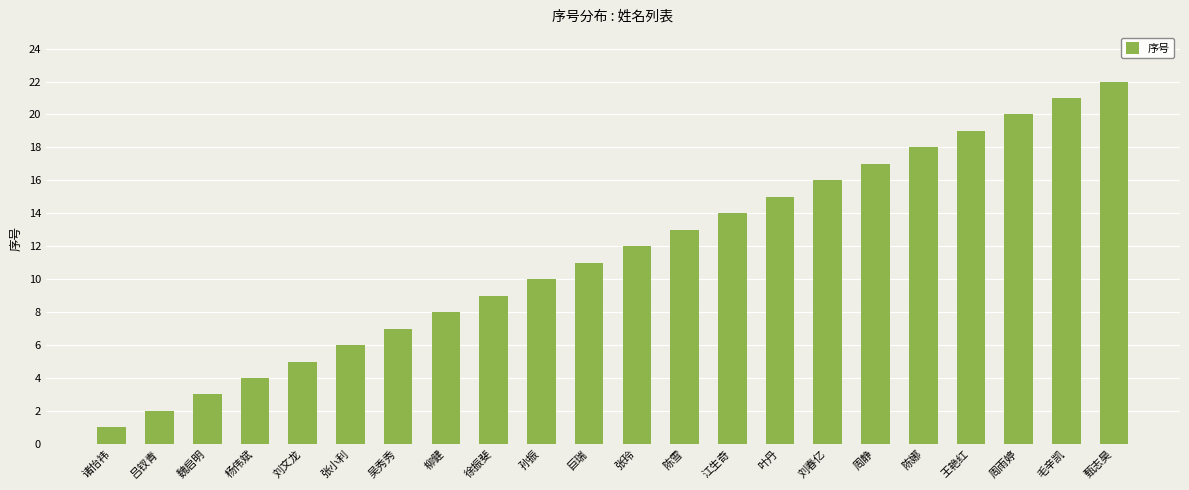

Which has a higher value, 周雨婷 or 张小利?

周雨婷